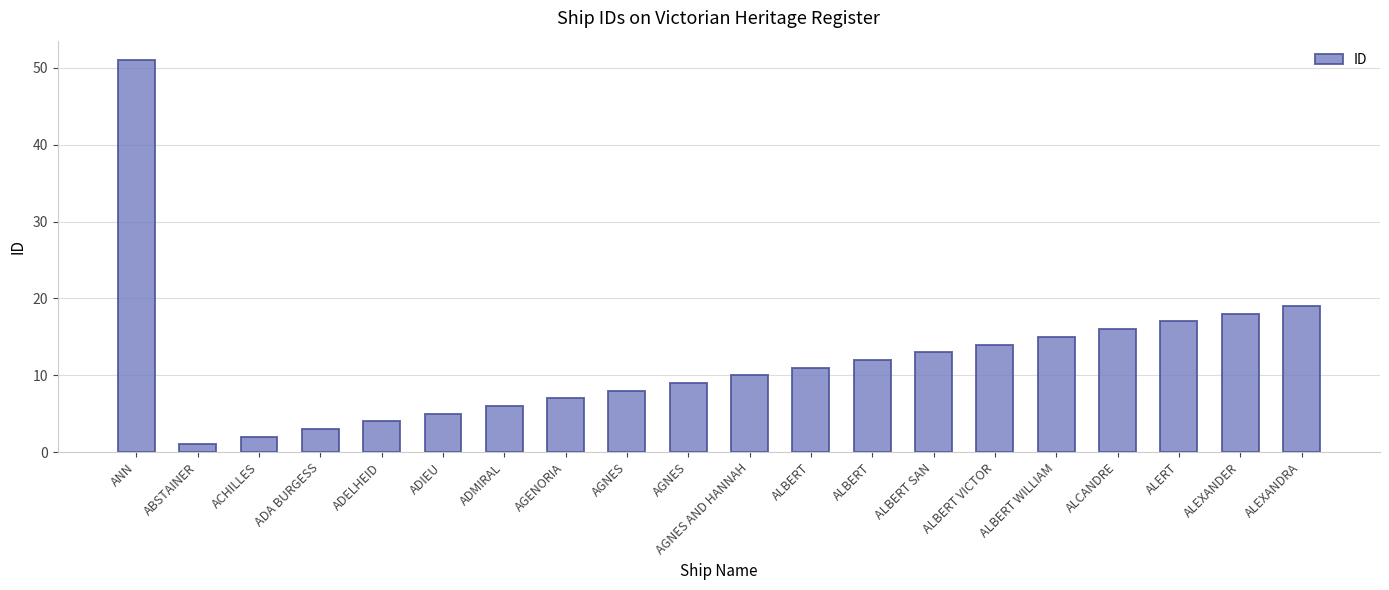

How many bars are there in total?

20